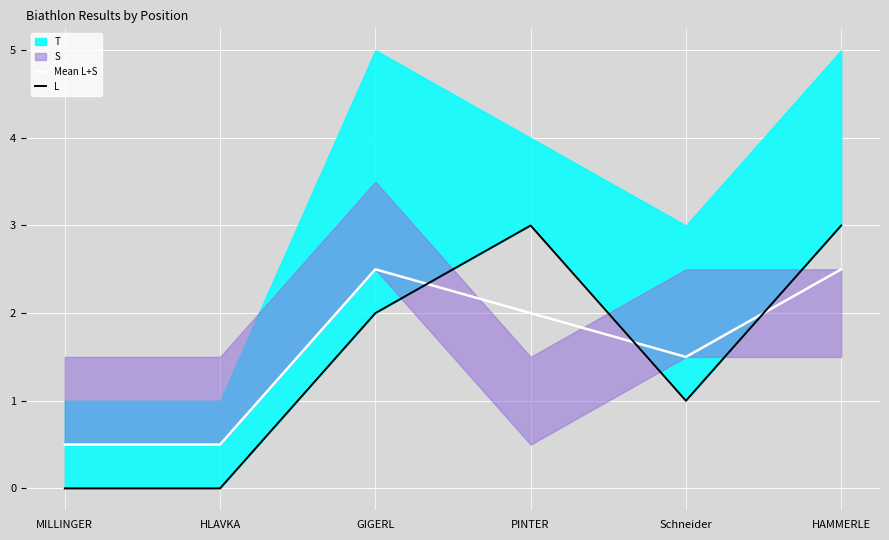

True or false: L has more than 0 interior local peaks.

True